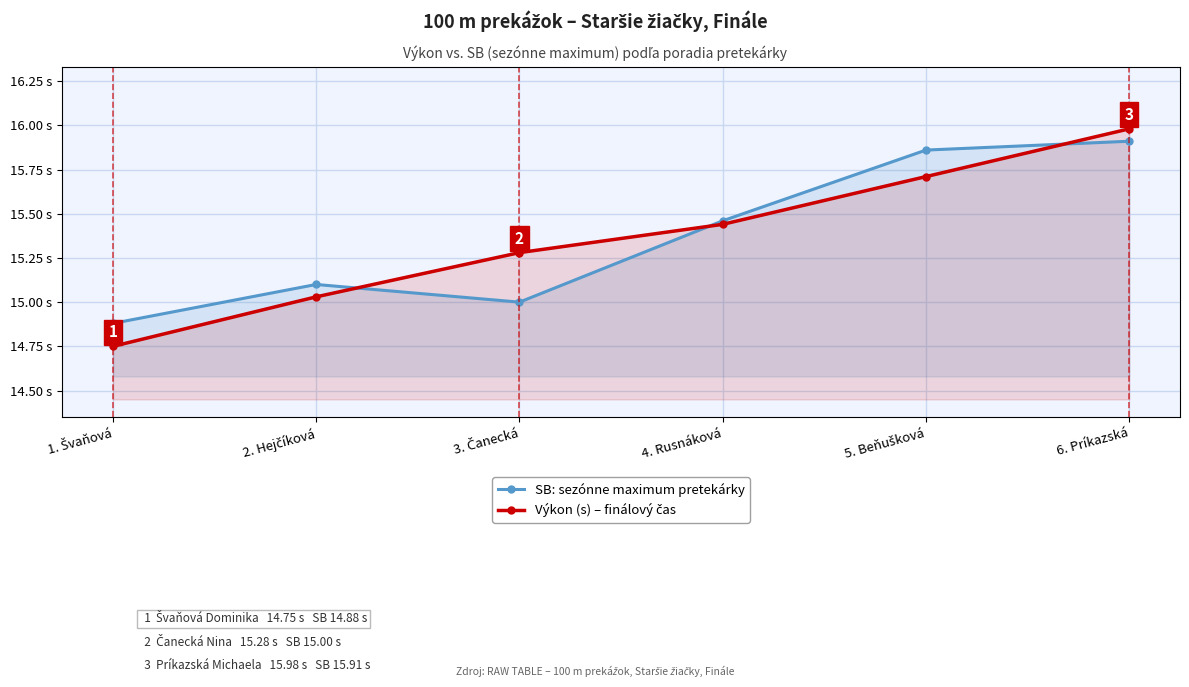

List the series in order of their overall mean, highest first.

SB: sezónne maximum pretekárky, Výkon (s) – finálový čas